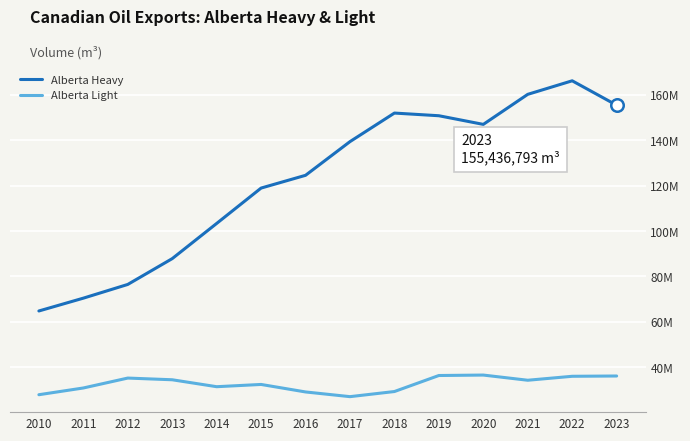

Is it true that Alberta Light equals 22389640.2 at 2015?

False